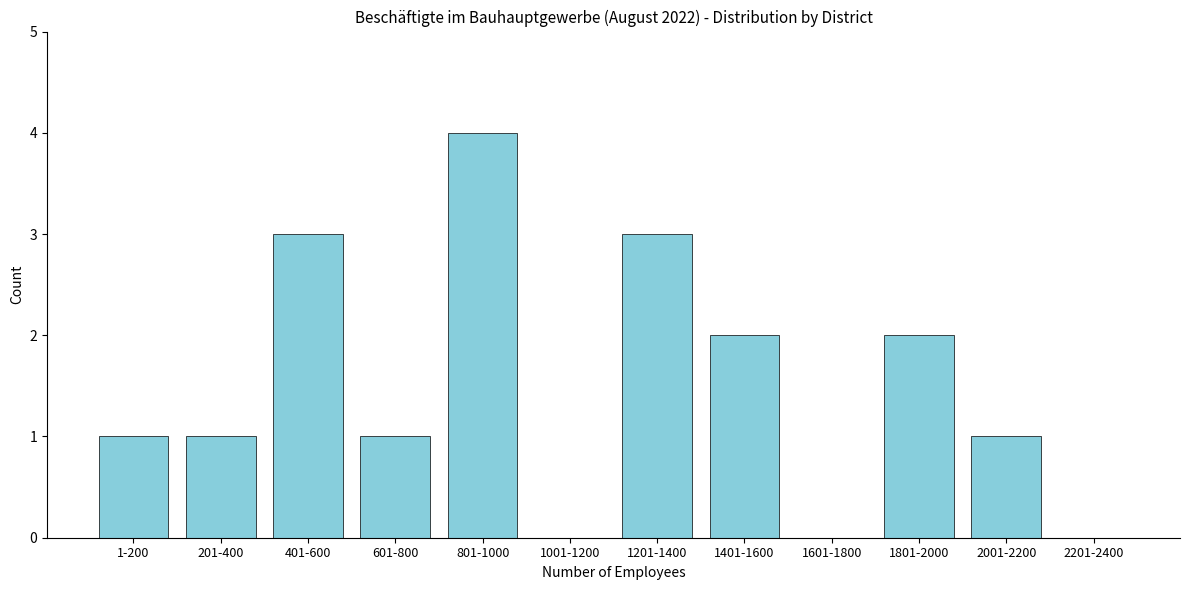

Reading left to right, what are all the values shown in this chart?

1-200=1	201-400=1	401-600=3	601-800=1	801-1000=4	1001-1200=0	1201-1400=3	1401-1600=2	1601-1800=0	1801-2000=2	2001-2200=1	2201-2400=0